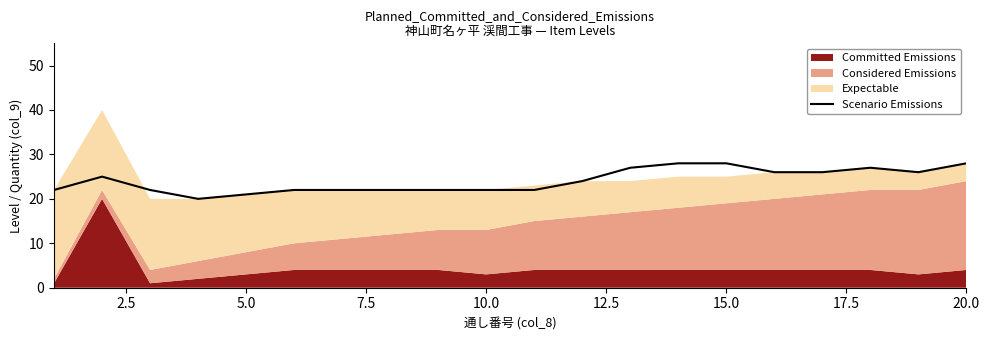

Count the values in the range 22 to 27.

15